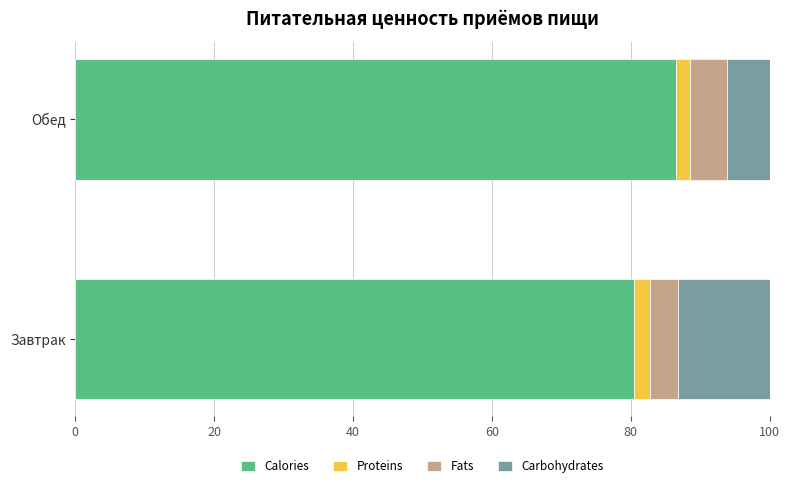

The Calories series shows 86.5 at Обед. True or false?

True